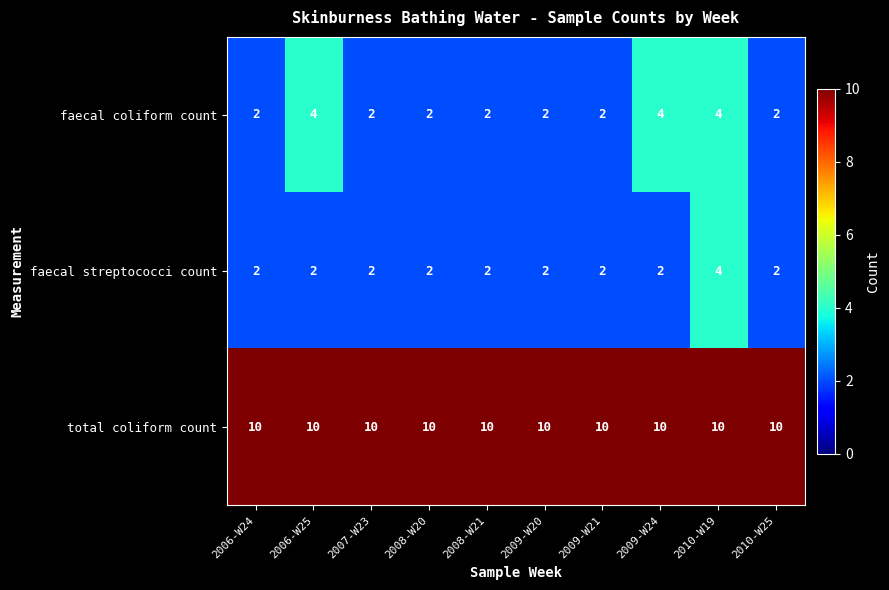

At which label does faecal streptococci count reach its peak?

2010-W19